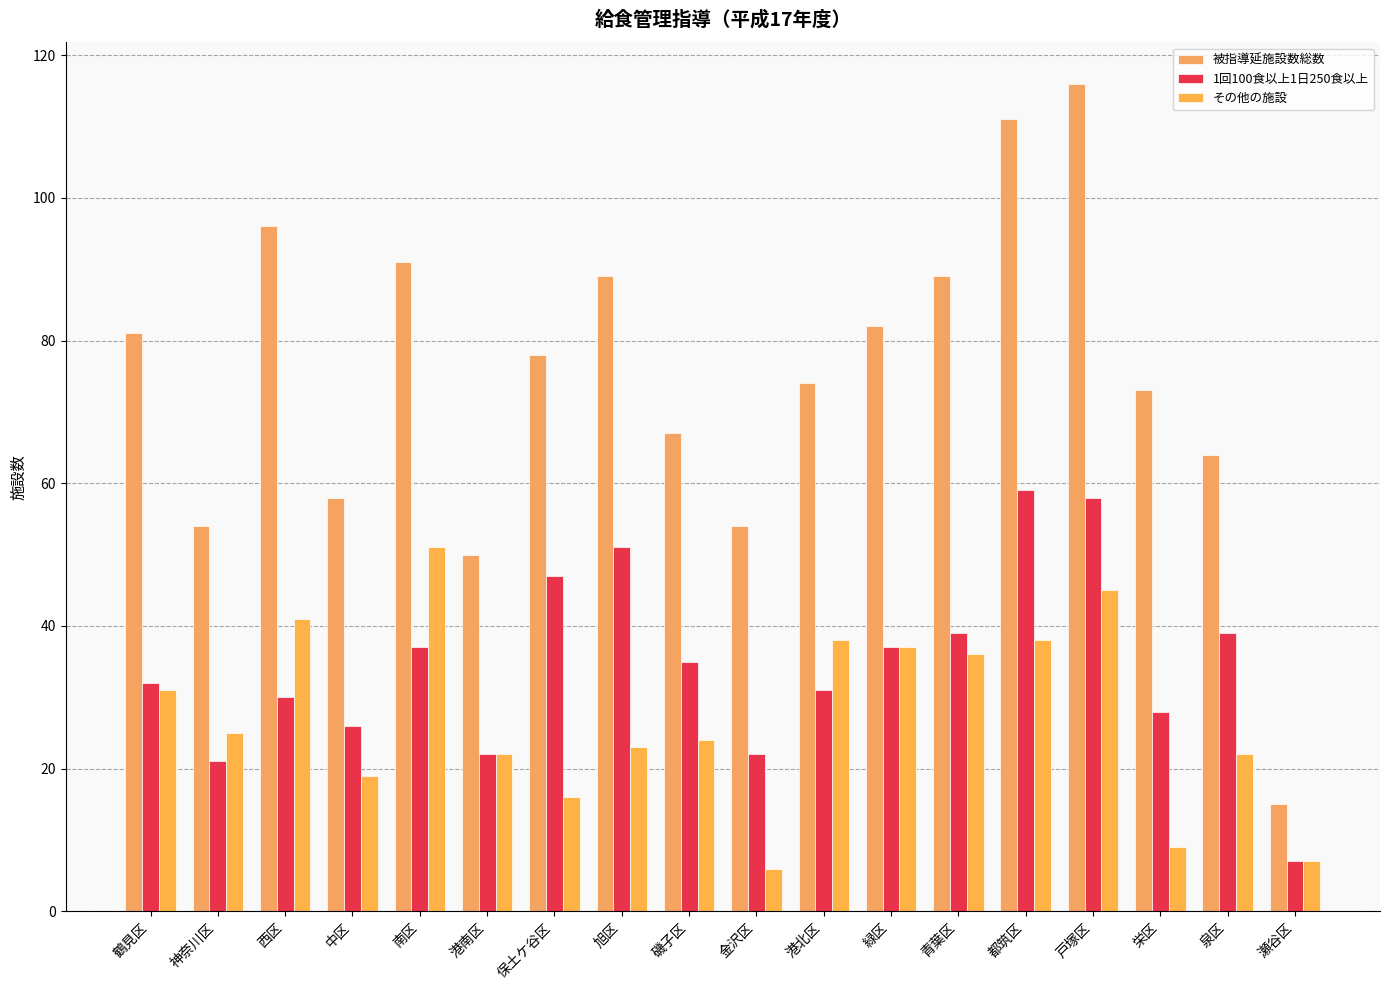

At which category is the sum across all series the highest?

戸塚区